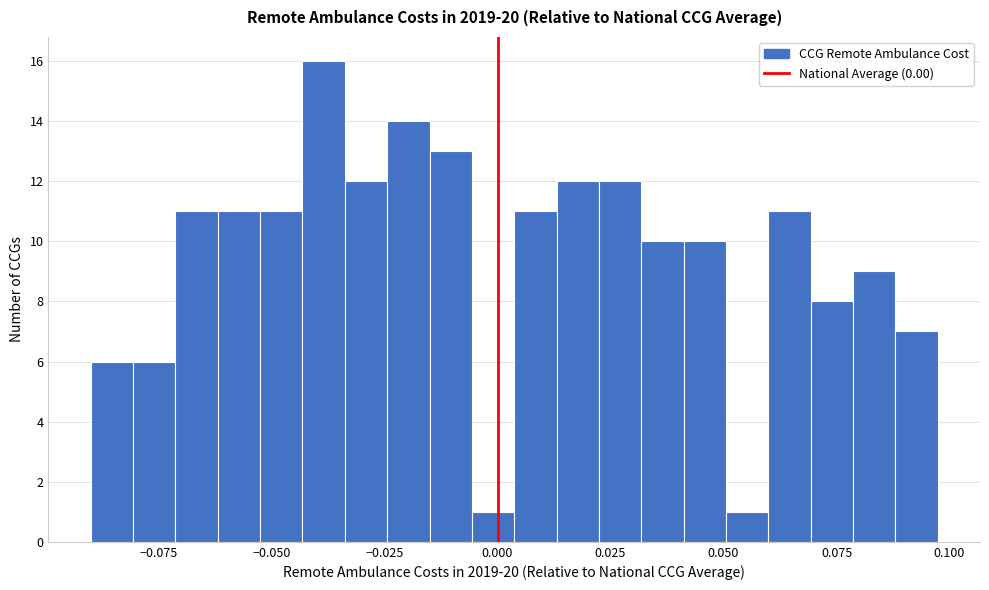

Around what value on the x-axis is the tallest bar? Give the approximate position of its centre, as read against the axis.

-0.040